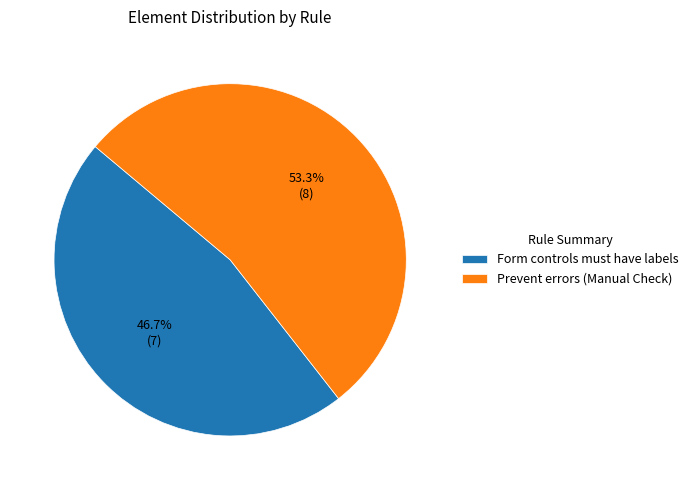

Is it true that Form controls must have labels is 58% of the pie?

False